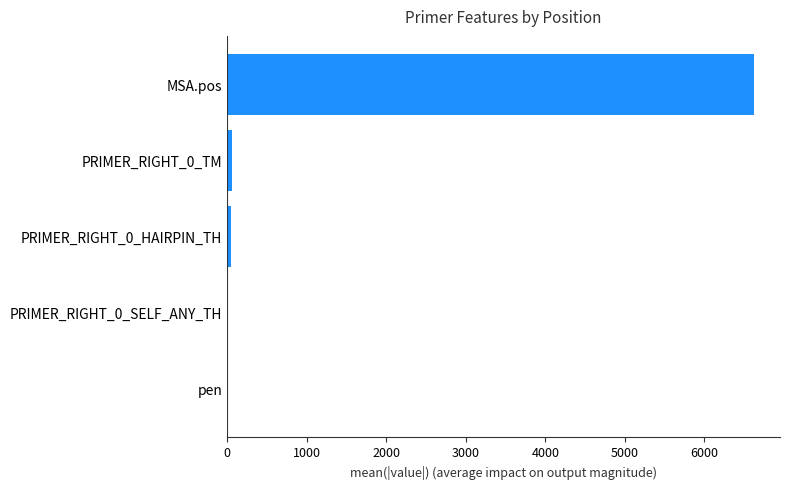

At which category does the chart reach its peak across all series?

MSA.pos